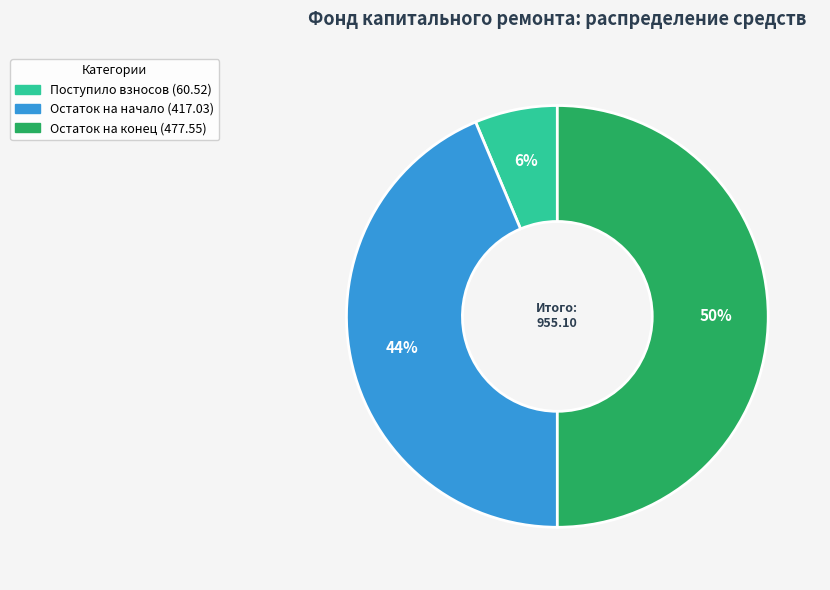

How many segments does this pie chart have?

3